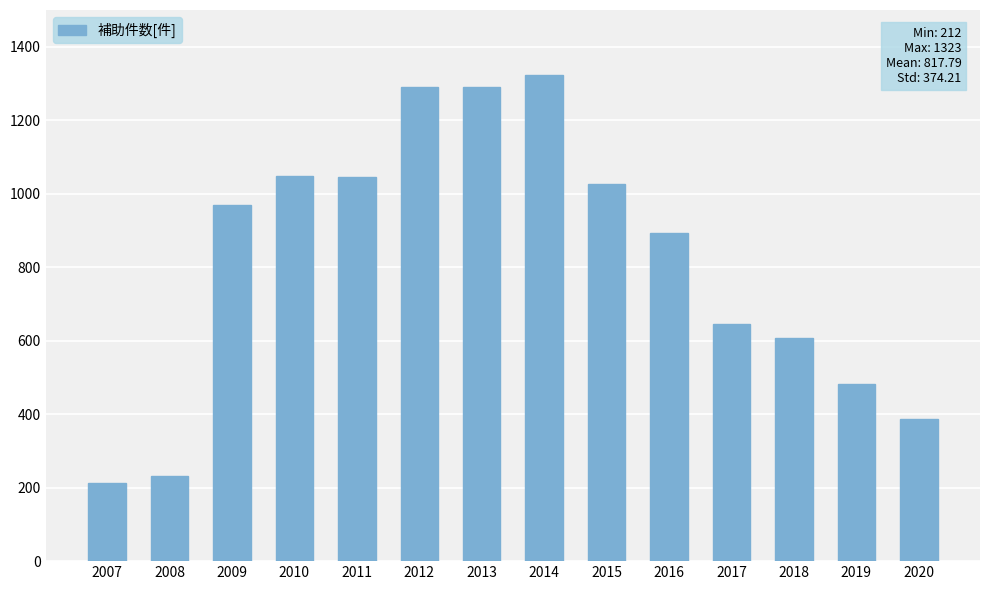

What is the value of the 11th bar from the left?

645